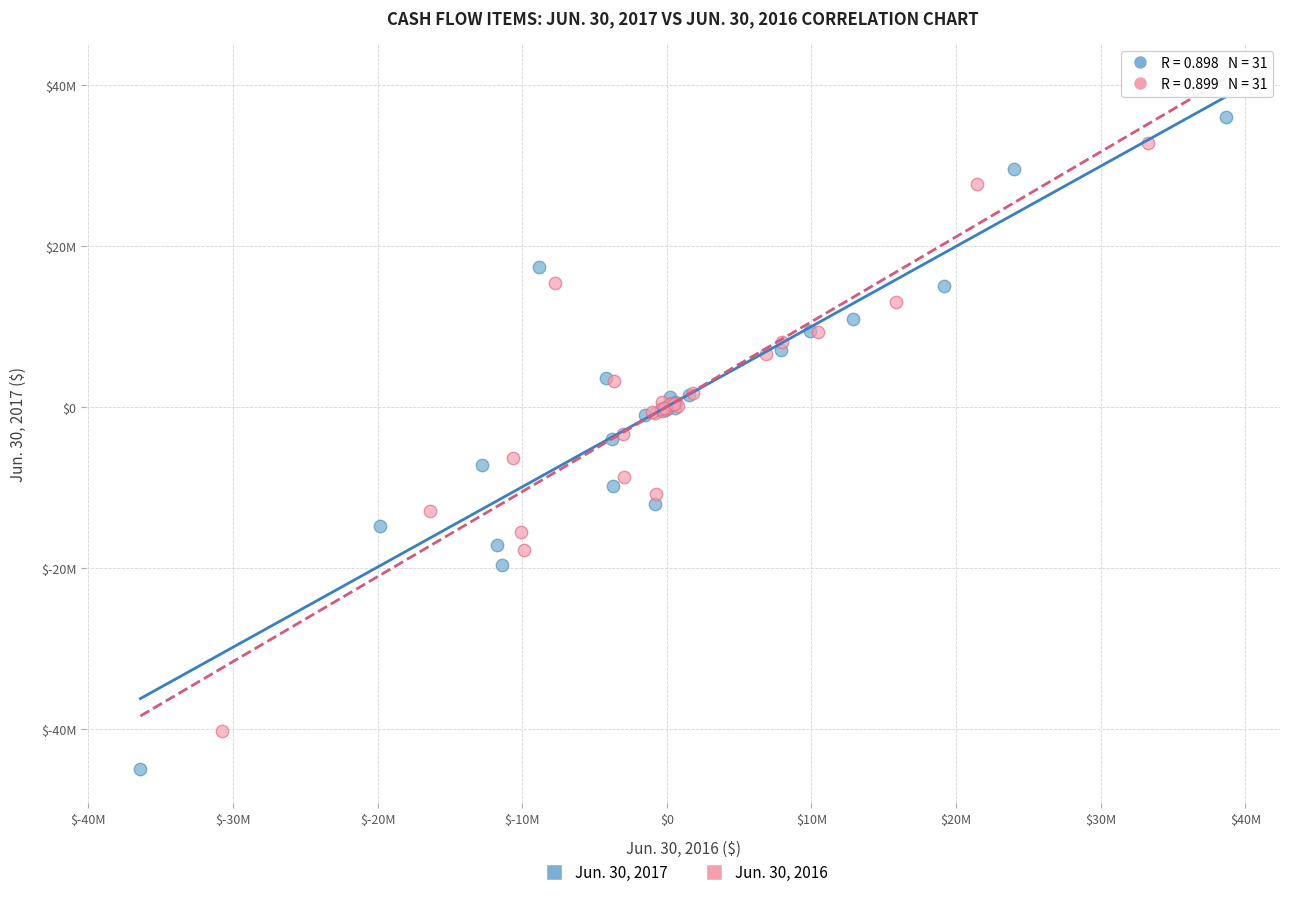

What are all the series names shown in the legend?

Jun. 30, 2017, Jun. 30, 2016